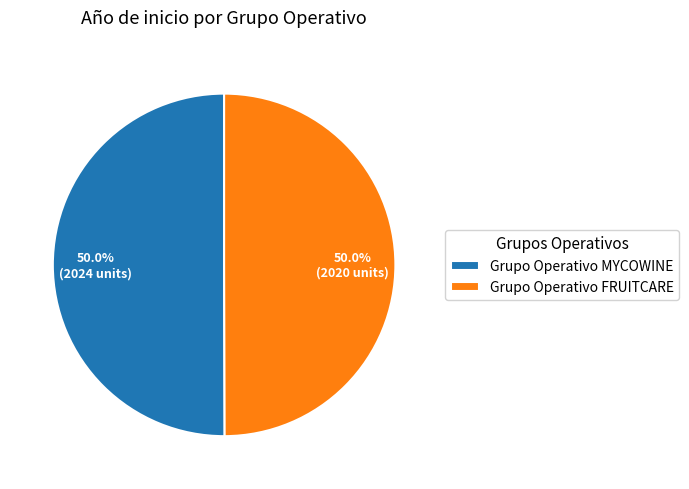

To the nearest percent, what percentage of the pie is Grupo Operativo MYCOWINE?

50%